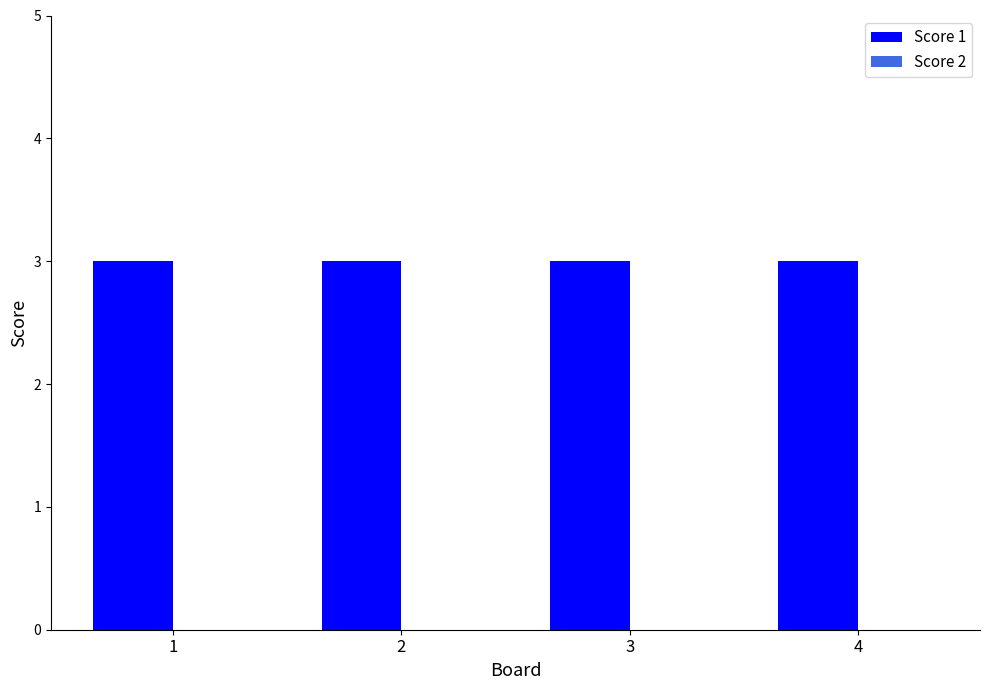

Which series has the largest range (max minus min)?

Score 1